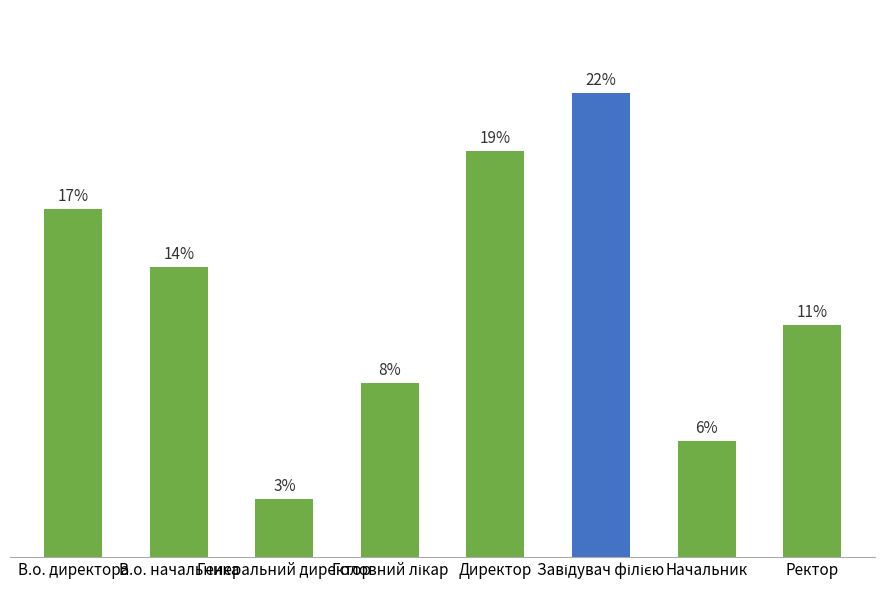

Rank the categories by value from lowest to highest.

Генеральний директор, Начальник, Головний лікар, Ректор, В.о. начальника, В.о. директора, Директор, Завідувач філією